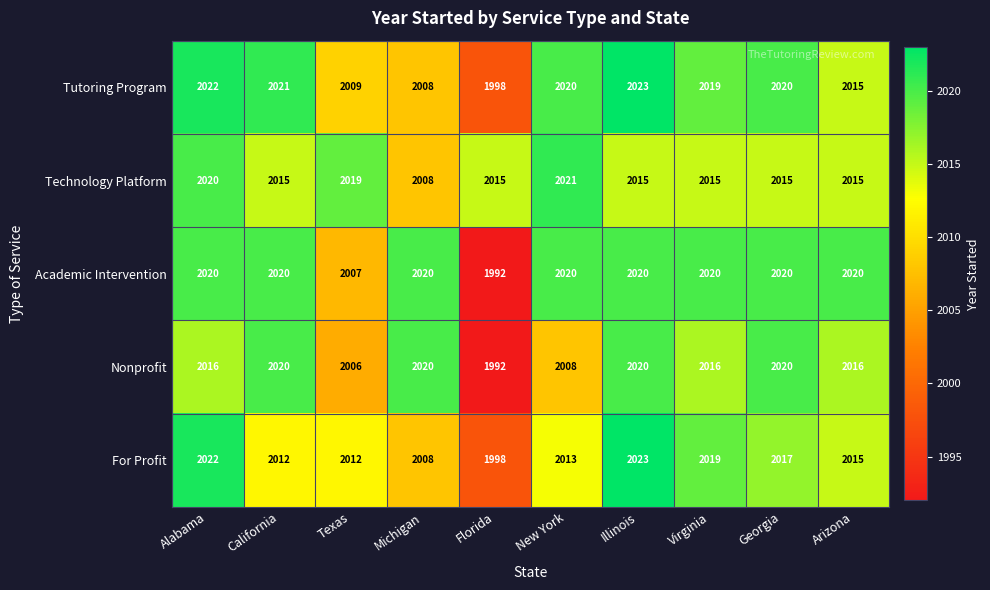

The Academic Intervention series shows 1992 at Florida. True or false?

True